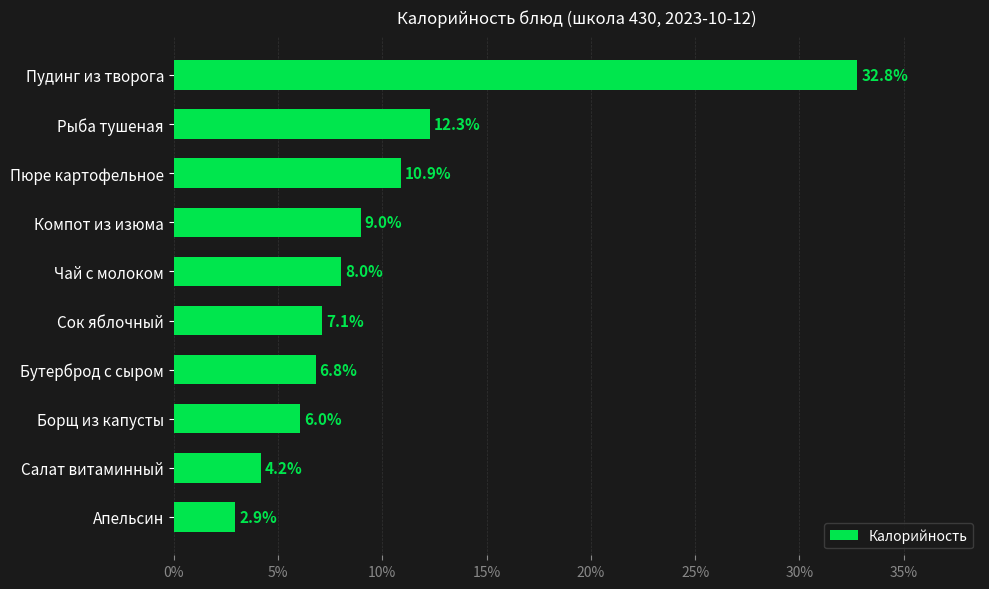

The chart shows a value of 6.0 at Борщ из капусты. True or false?

True